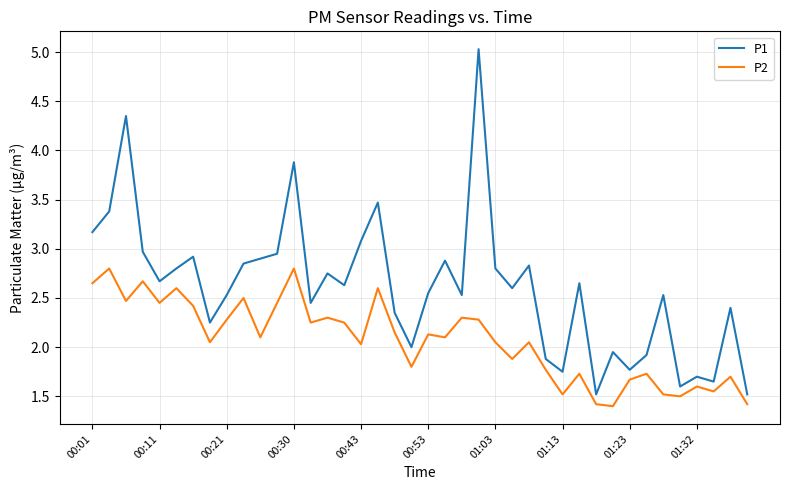

At how many categories does at least one series exceed 3?

7